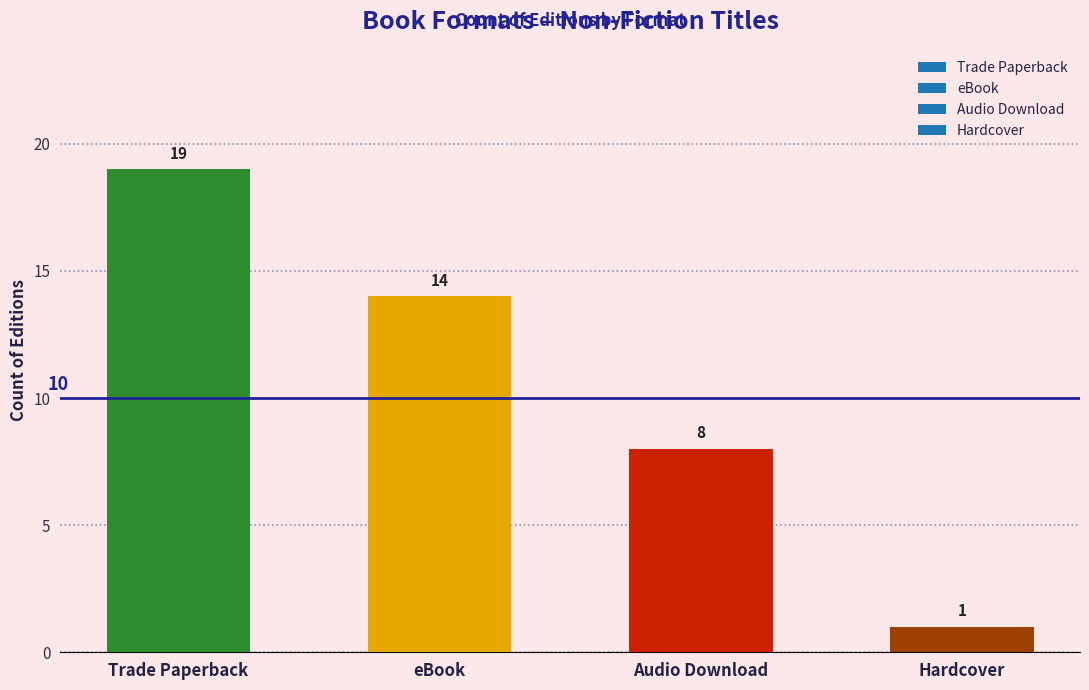

Rank the categories by value from lowest to highest.

Hardcover, Audio Download, eBook, Trade Paperback